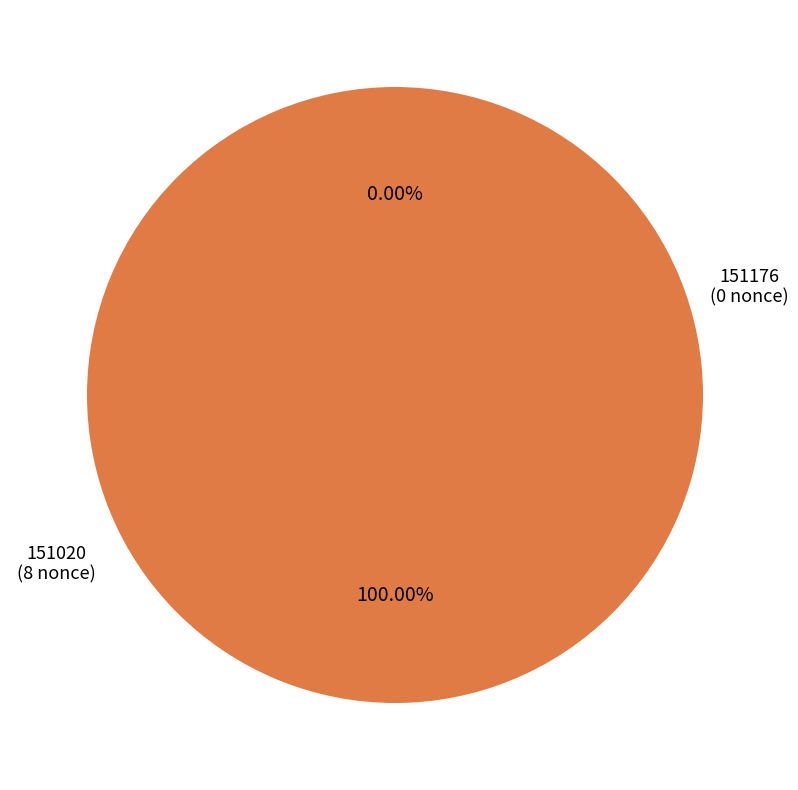

What is the majority slice?

151020